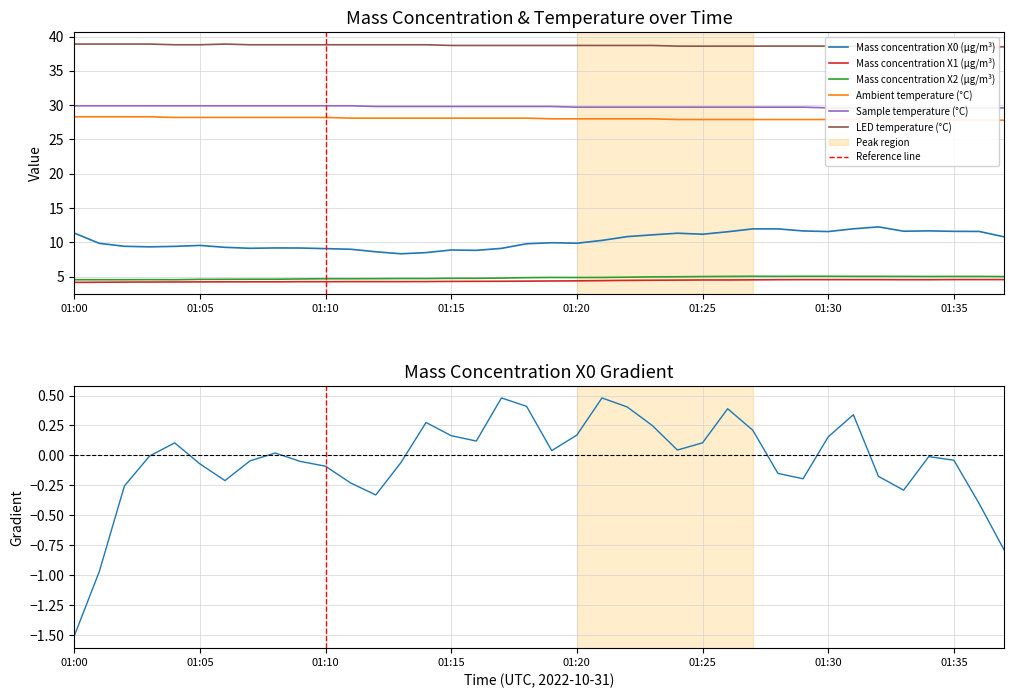

True or false: Mass concentration X2 (μg/m³) and Mass concentration X1 (μg/m³) intersect in this chart.

False